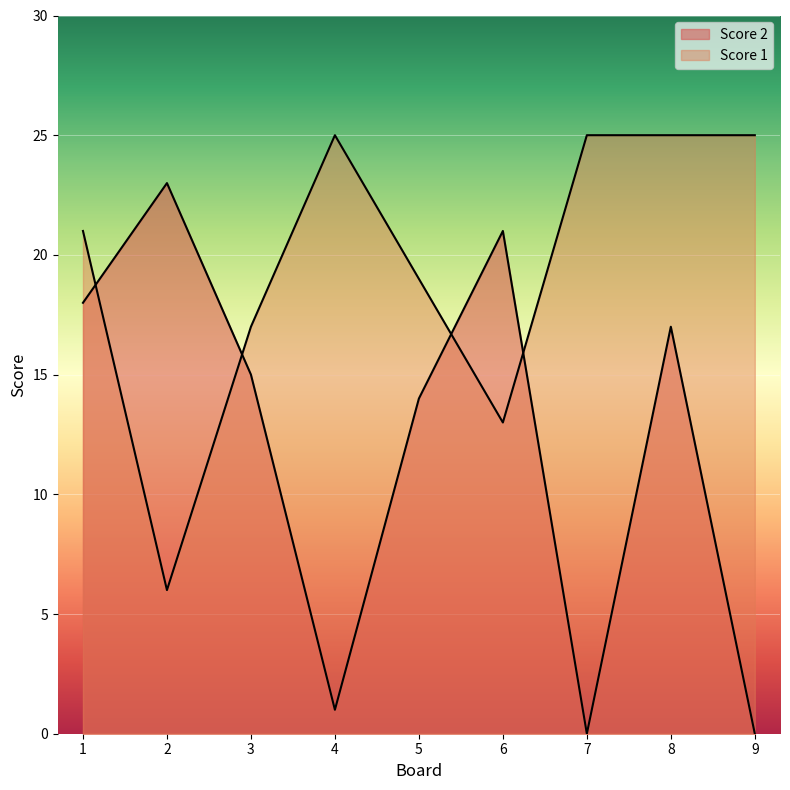

At how many categories does at least one series exceed 18?

8